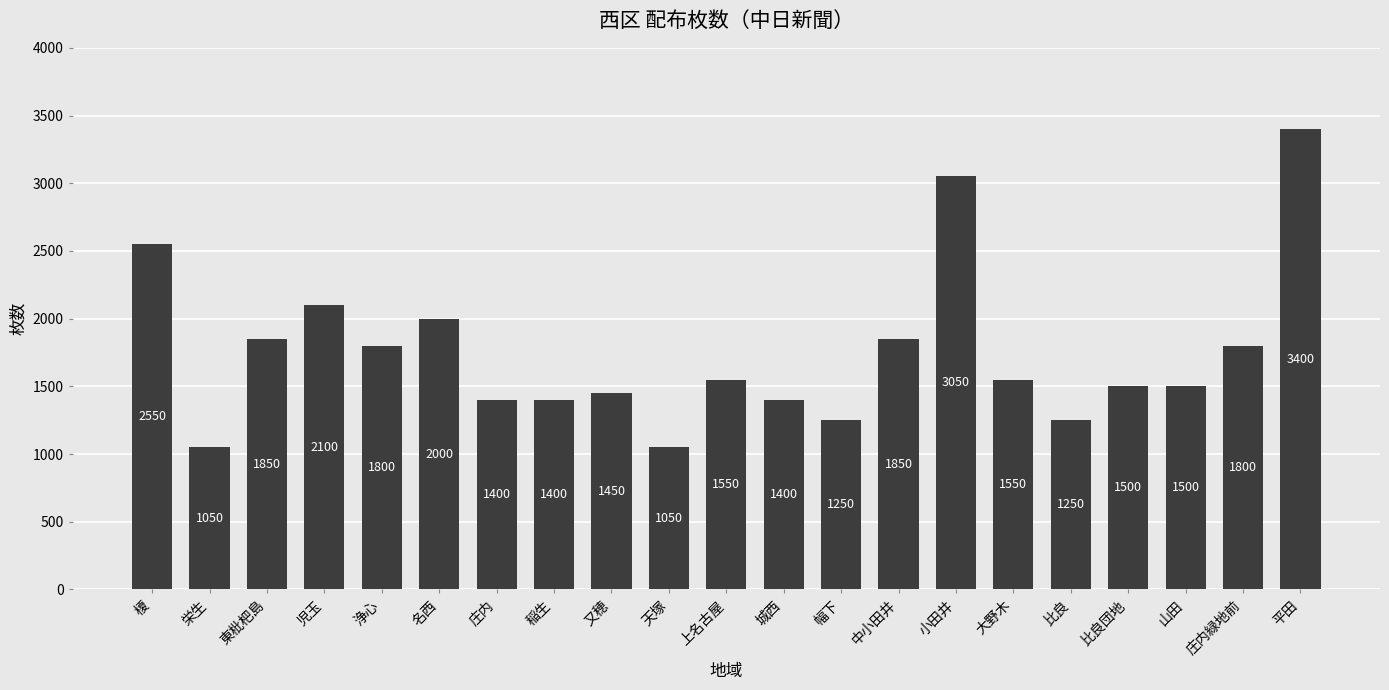

What is the smallest value displayed?

1050